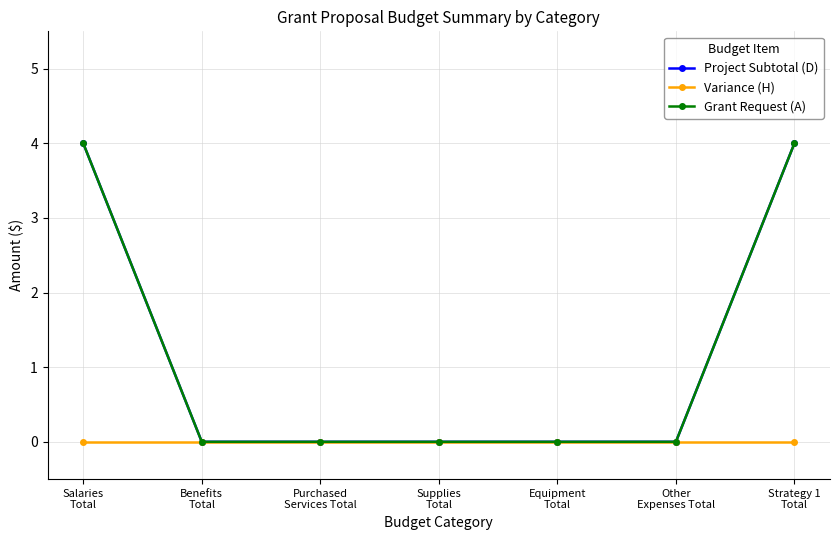

How many series are shown in this chart?

3